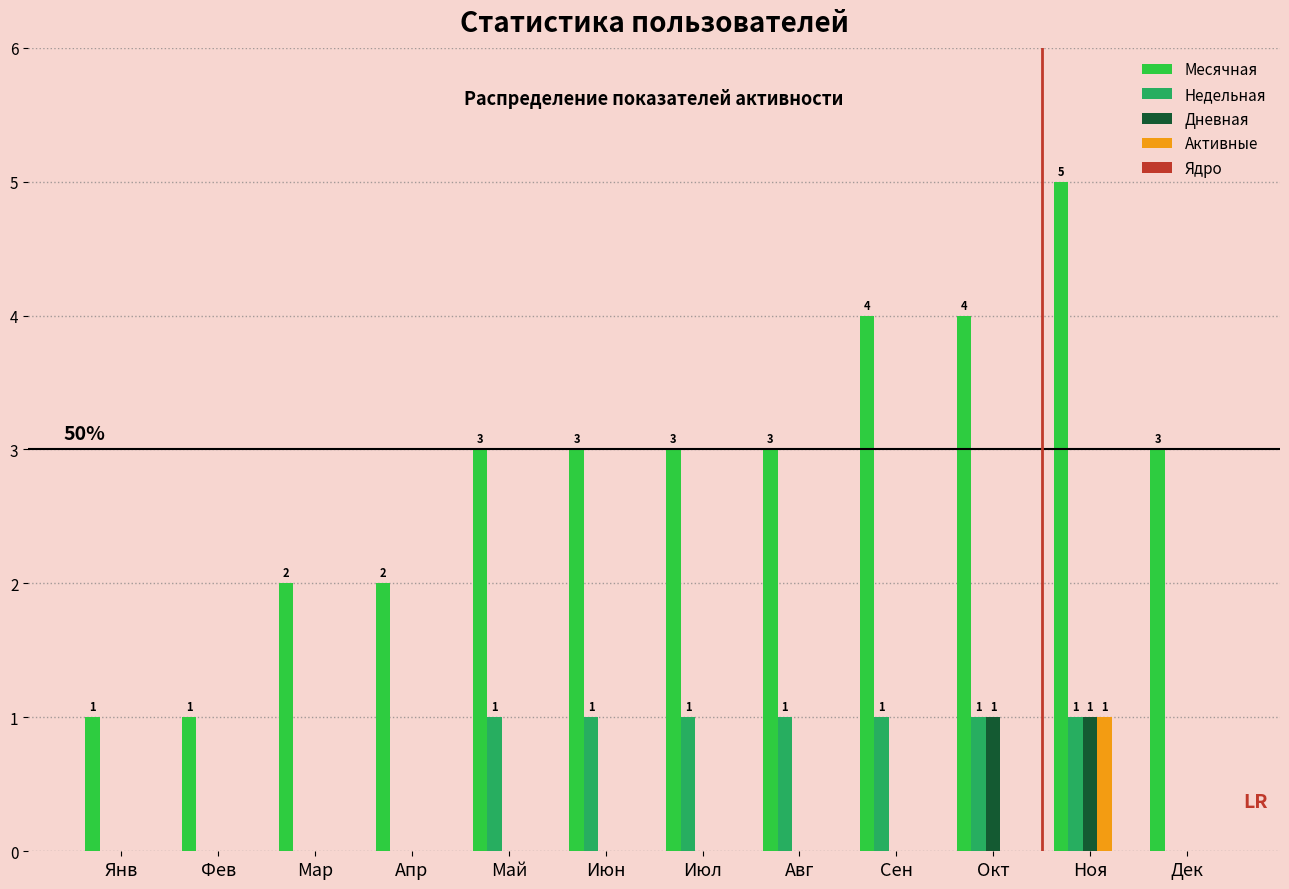

What is the difference between the Активные values at Фев and Ноя?

1